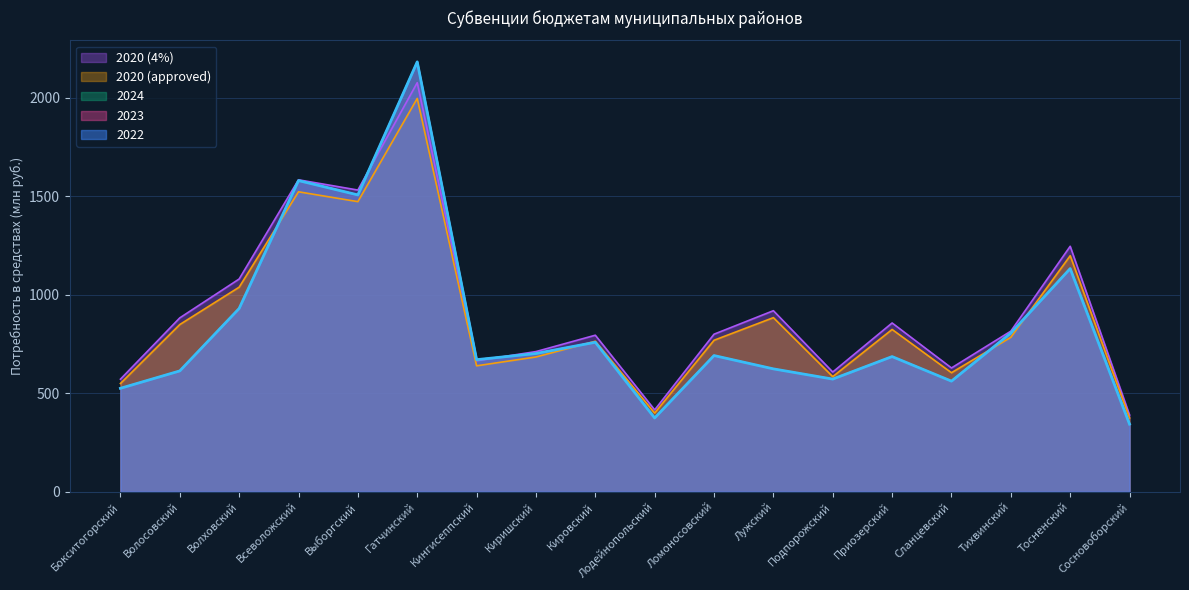

At which label does 2023 first exceed 691?

Волховский